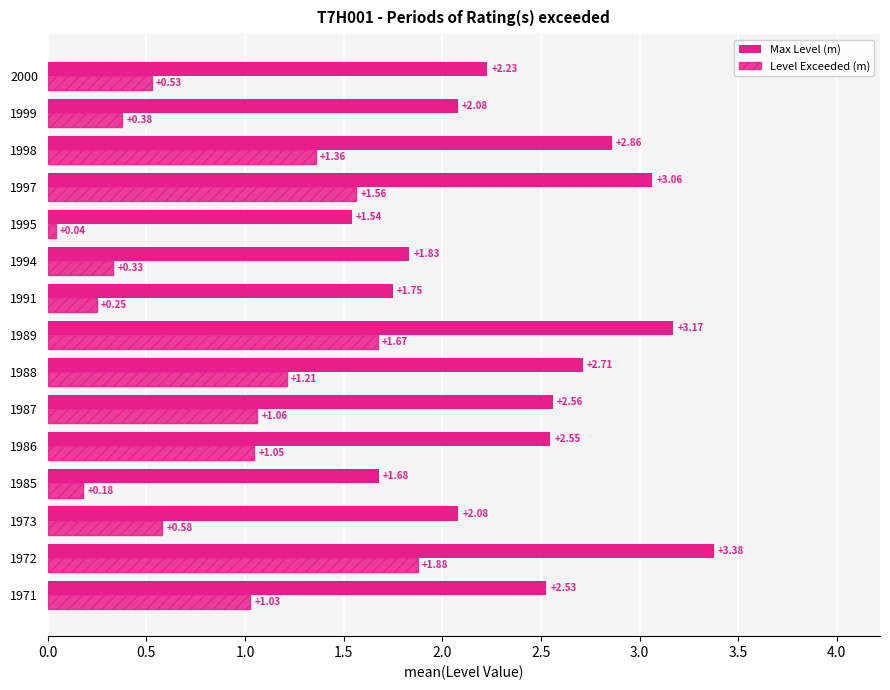

What is the value of the Level Exceeded (m) bar at the 1st from the left?

1.0